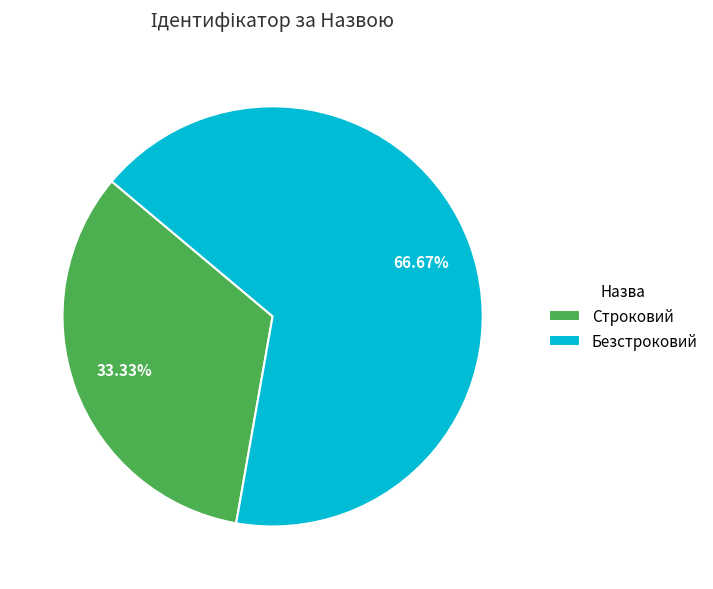

Is it true that Безстроковий is 67% of the pie?

True